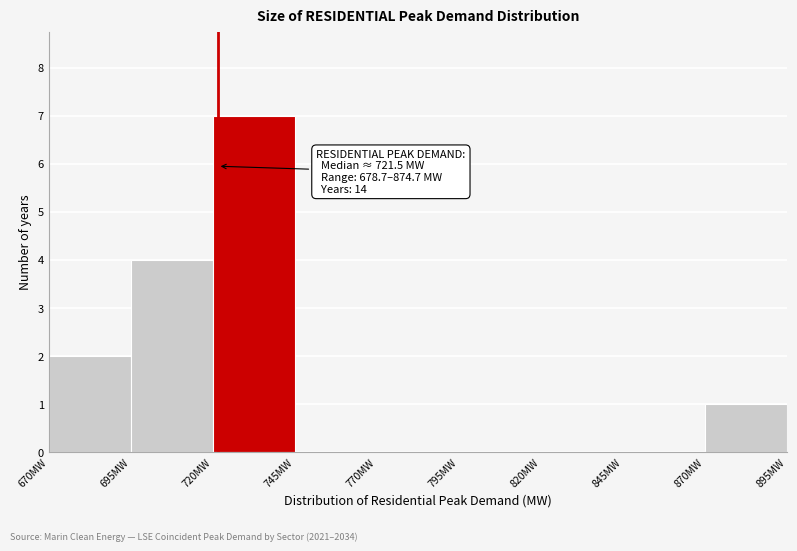

Which range on the x-axis has the tallest bar?

720 to 745